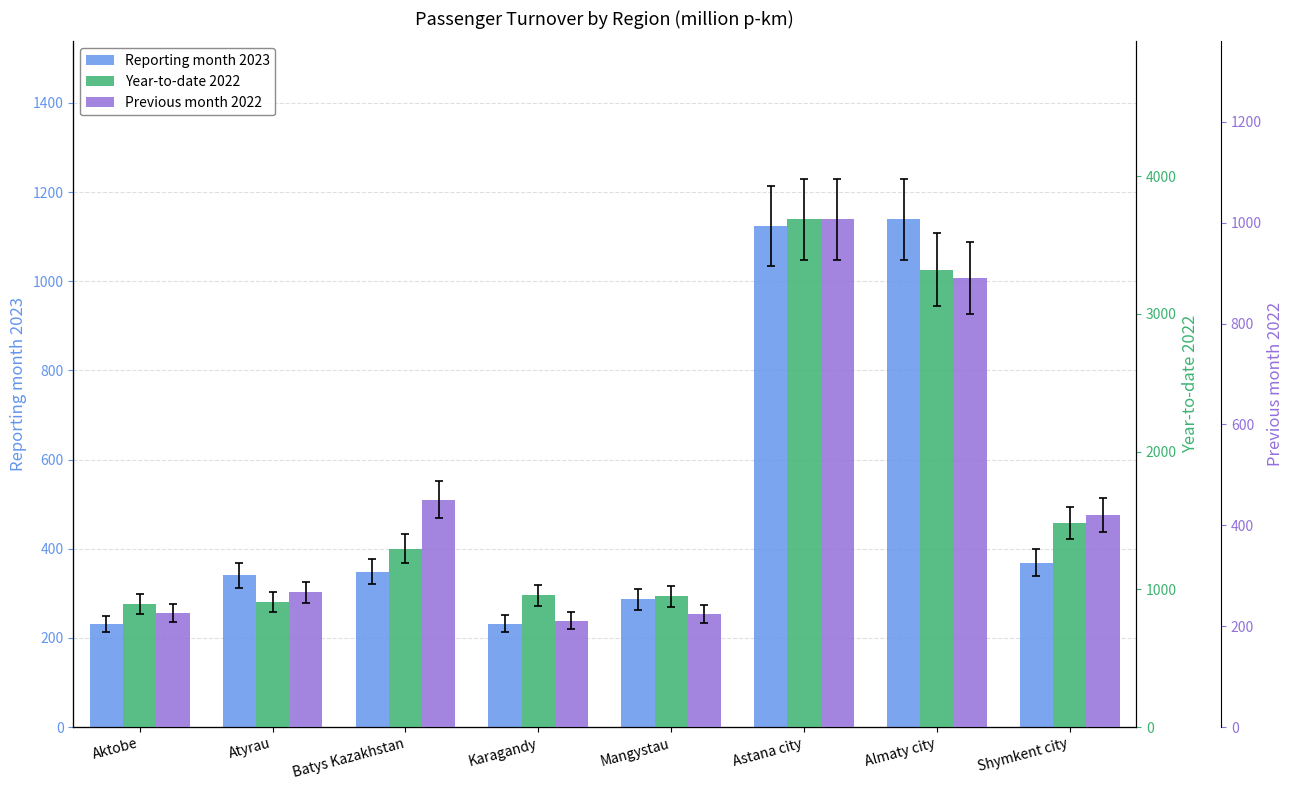

How many values in the Reporting month 2023 series exceed 348?

4